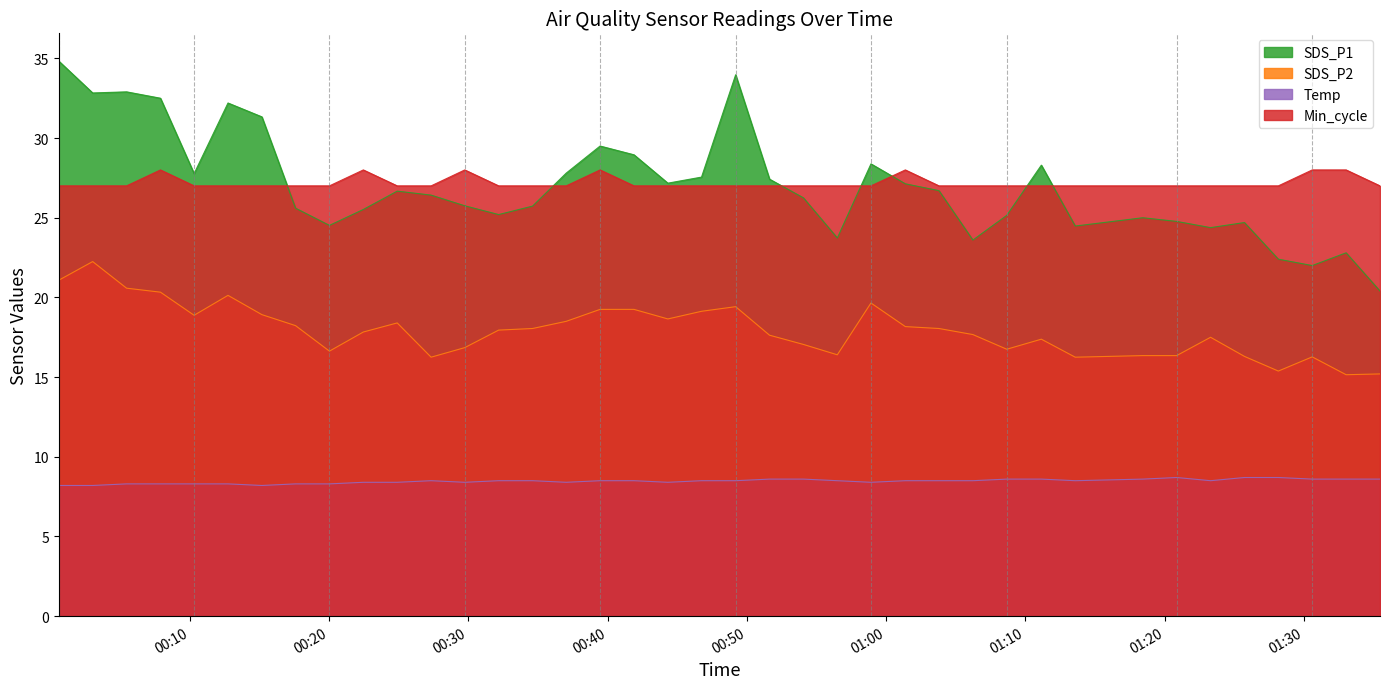

True or false: Temp and SDS_P2 cross at least once.

False